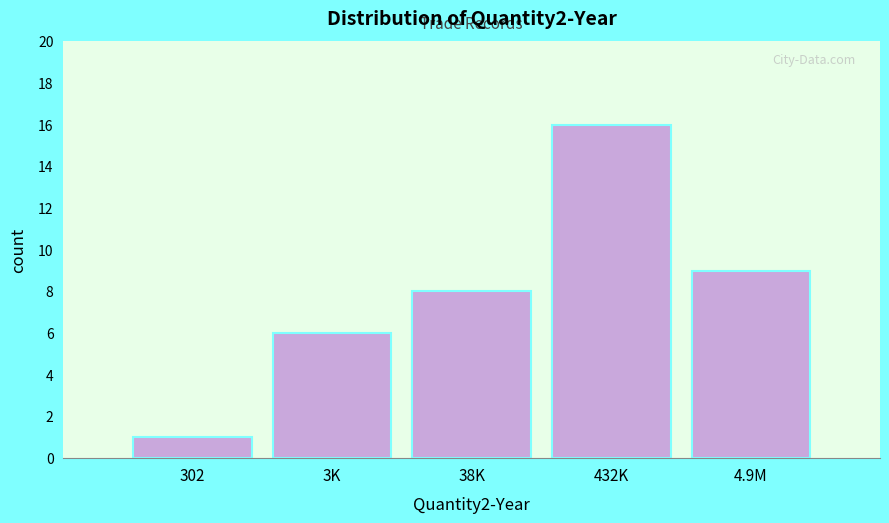

Reading left to right, list all the values displayed in this chart.

302=1	3K=6	38K=8	432K=16	4.9M=9